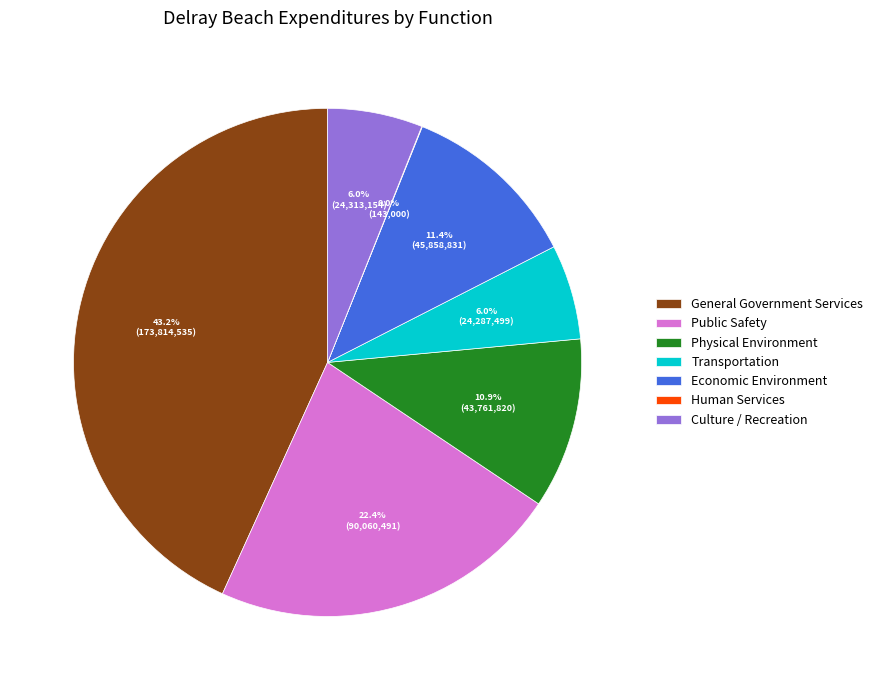

To the nearest percent, what is the combined percentage of General Government Services and Economic Environment?

55%